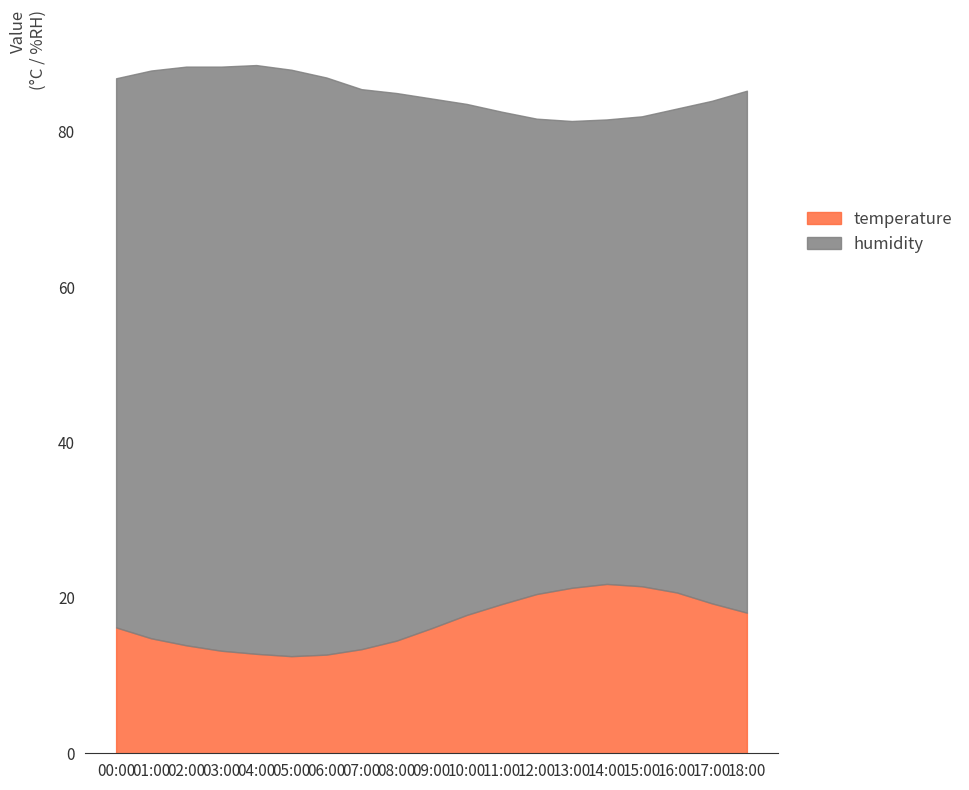

Where is the first local minimum for humidity?

14:00